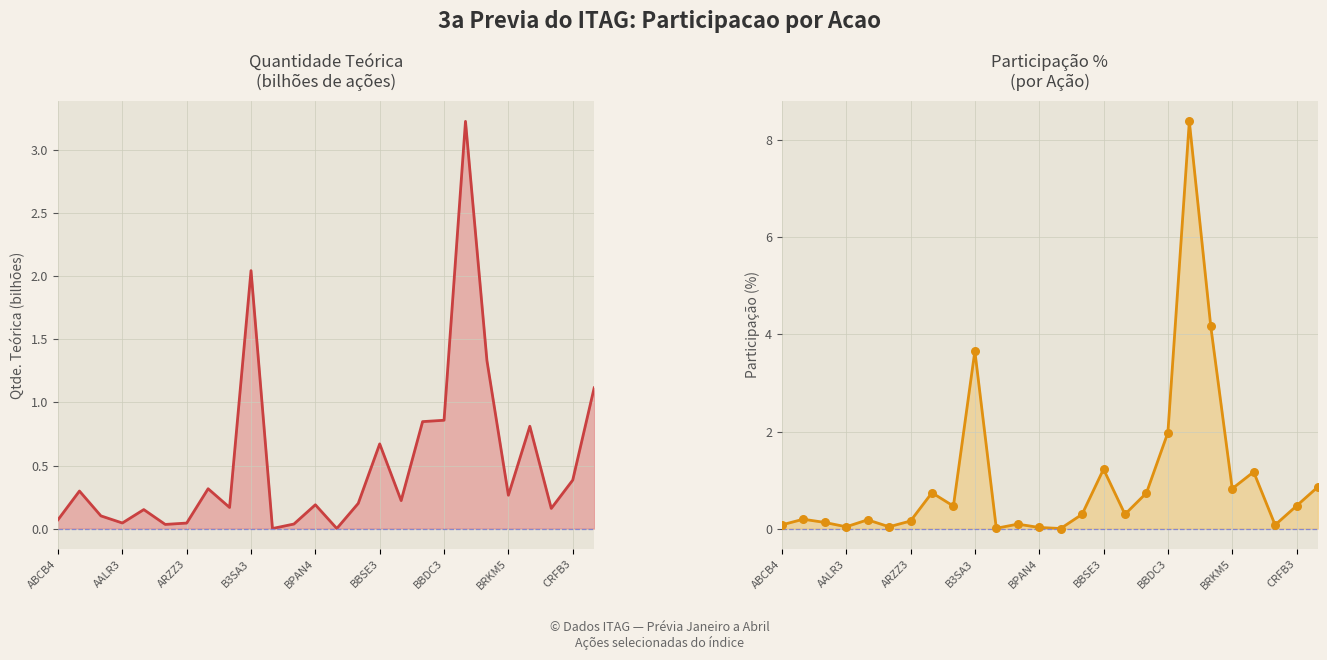

Which series reaches the maximum Y coordinate?

PART. %